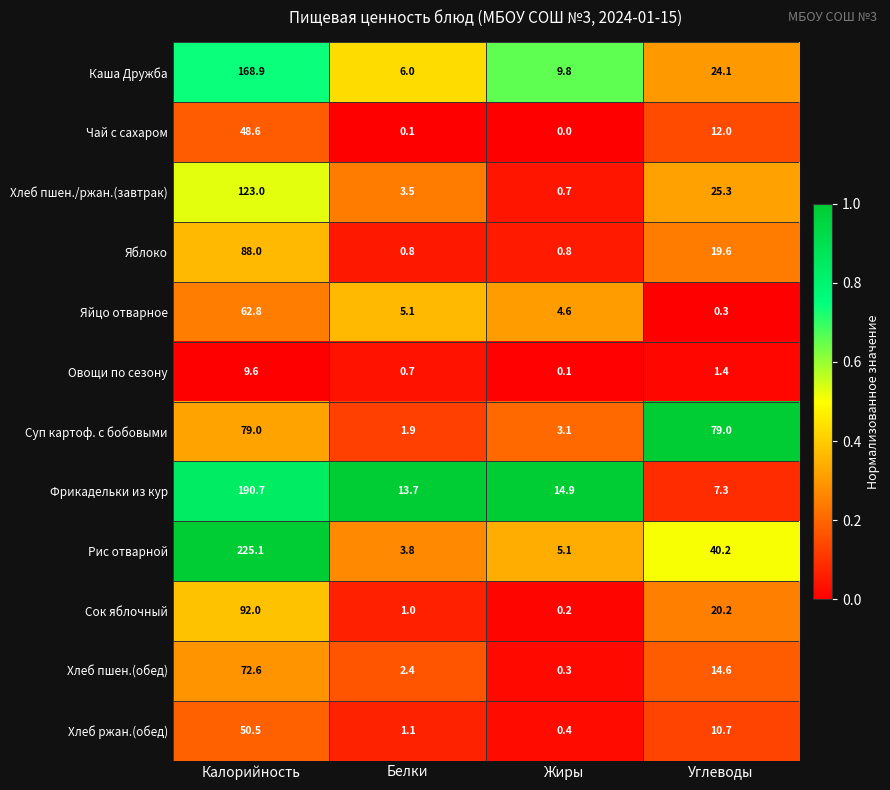

What value does the Рис отварной series have at Жиры?

5.1